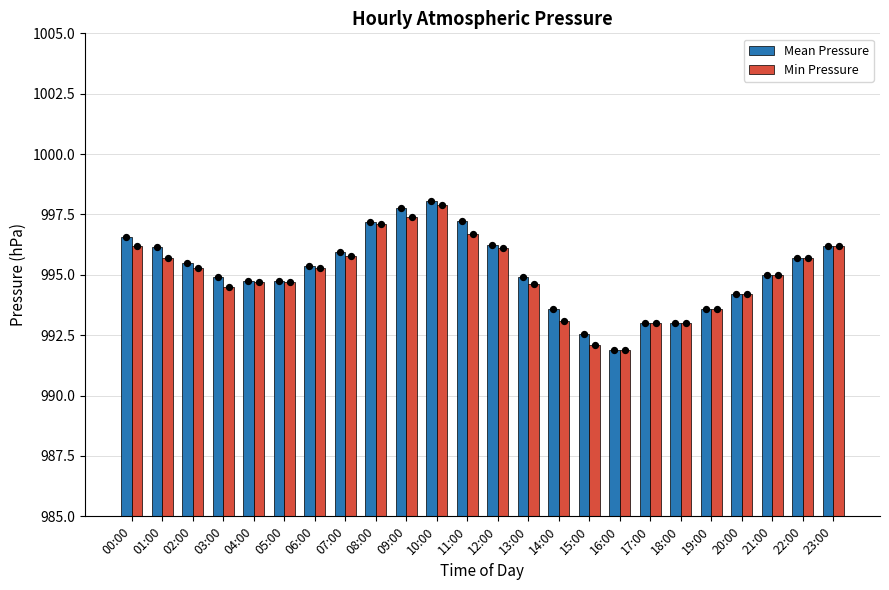

What is the total value across all series at 01:00?

1991.8